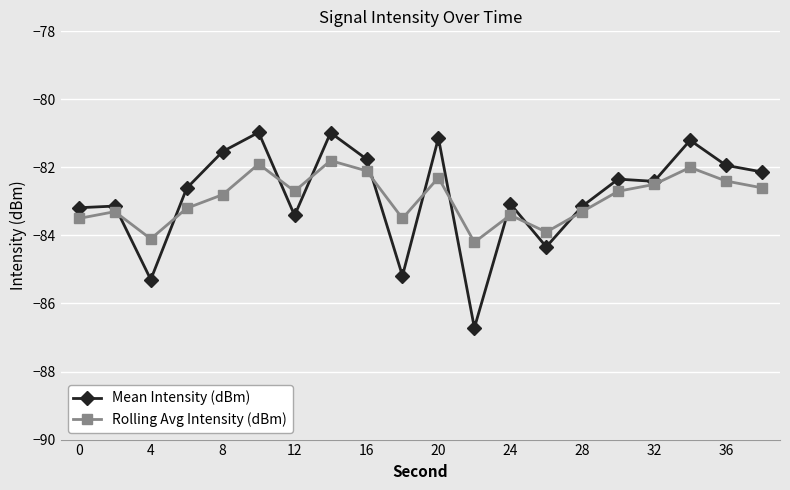

What is the value of the Mean Intensity (dBm) point at the 15th from the left?

-83.1